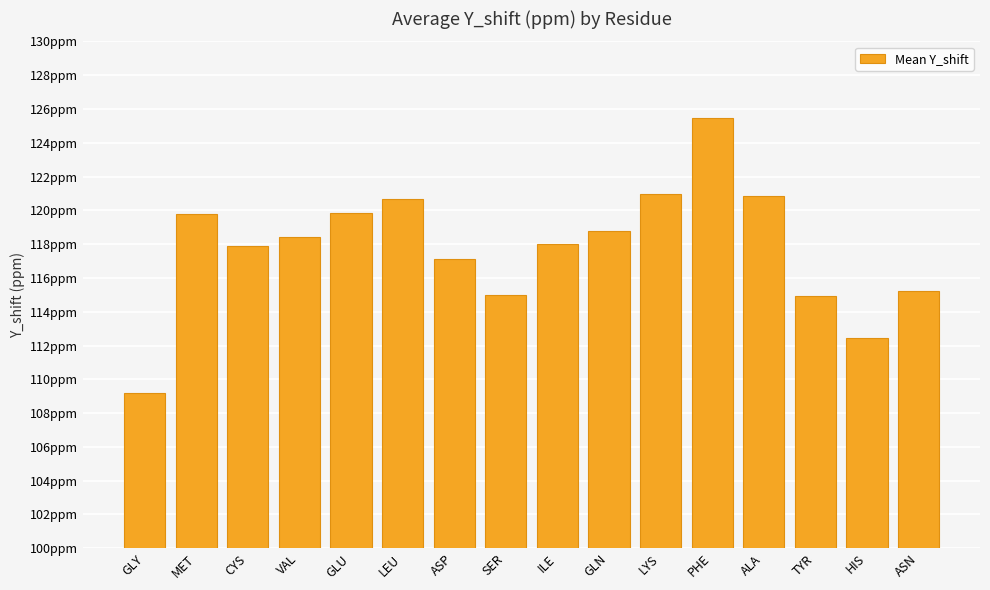

Is it true that the value at TYR is 161.6?

False